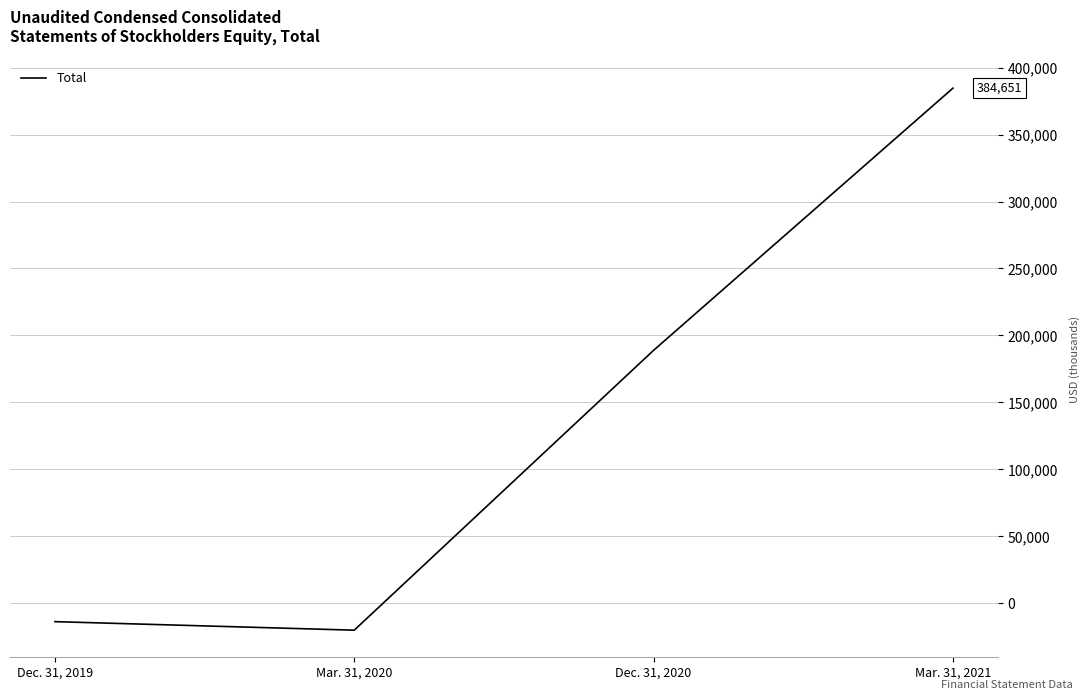

What is the average value?

134945